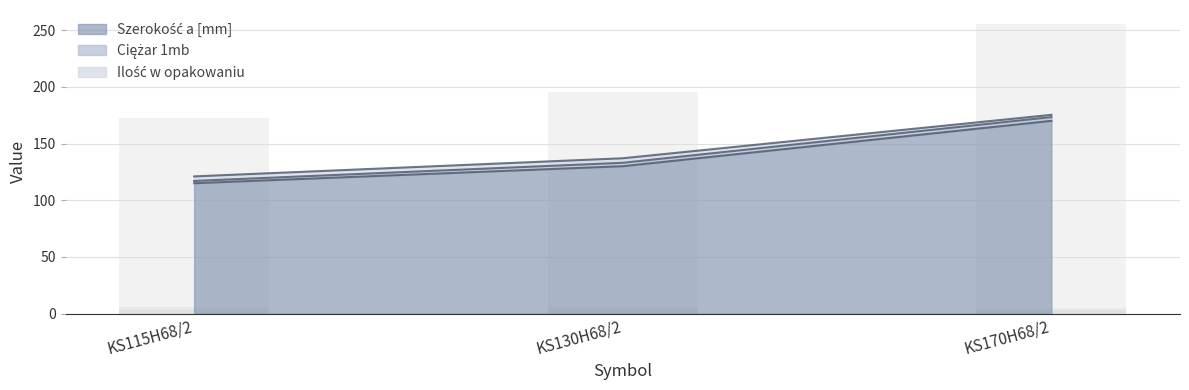

What is the spread (max minus min) of values at KS170H68/2?

168.0